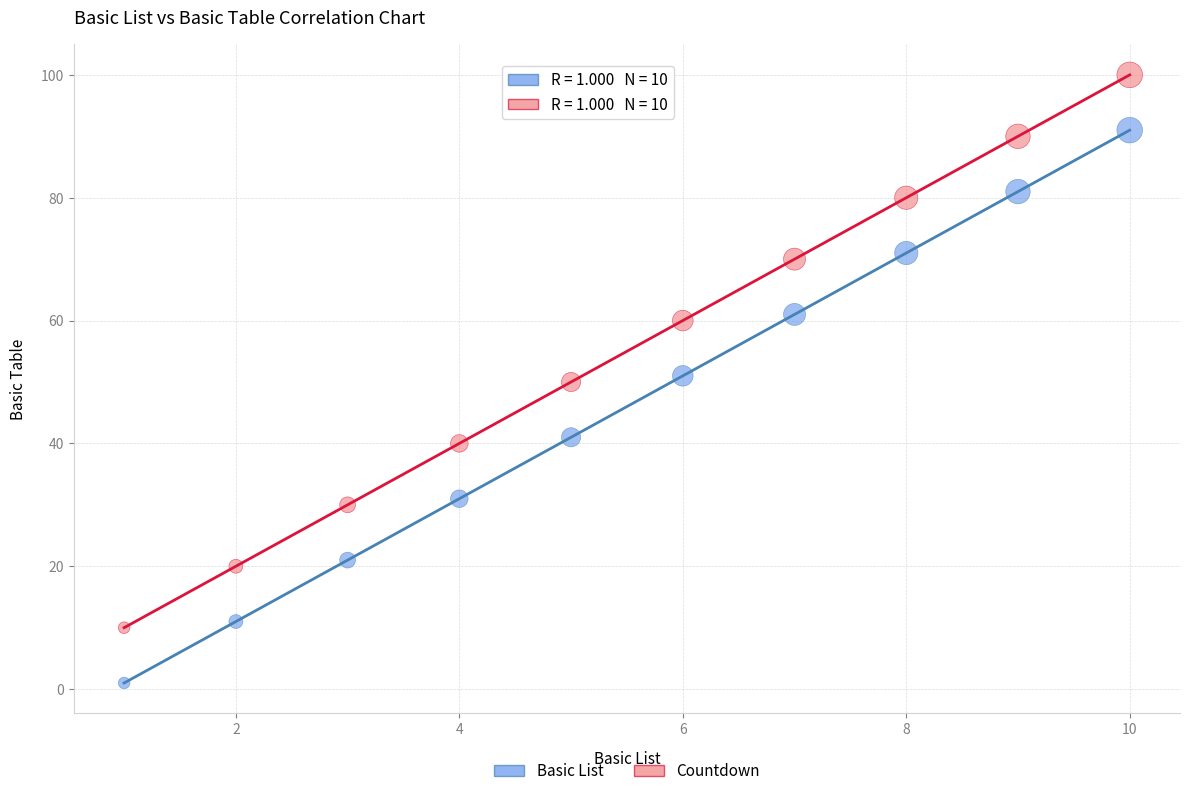

Which series contains the lowest Y value?

Basic List